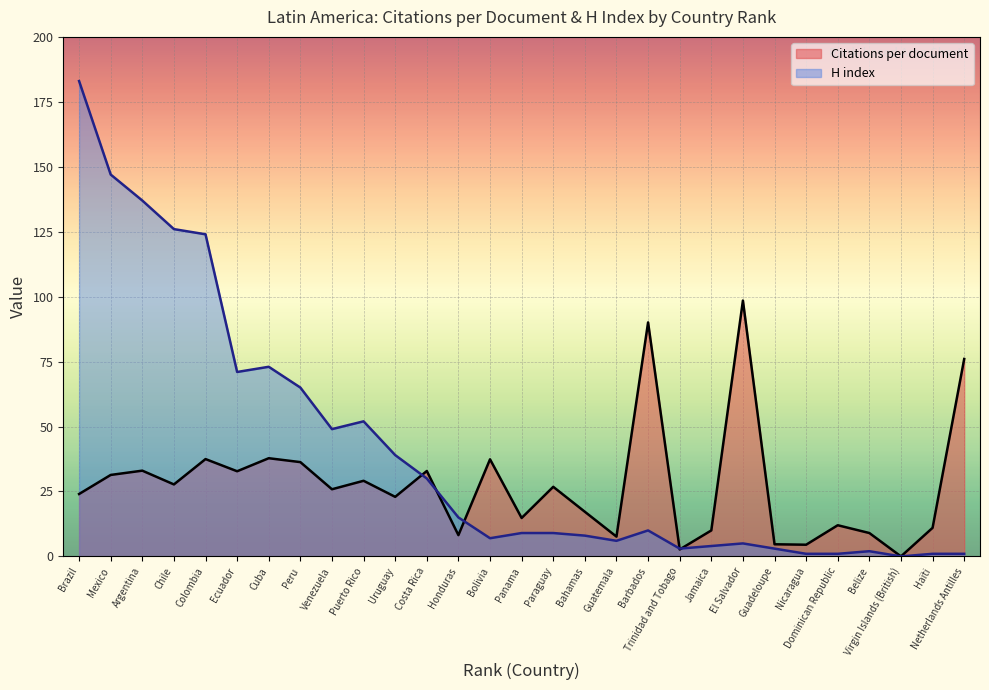

What is the label of the 25th point from the left?

Dominican Republic